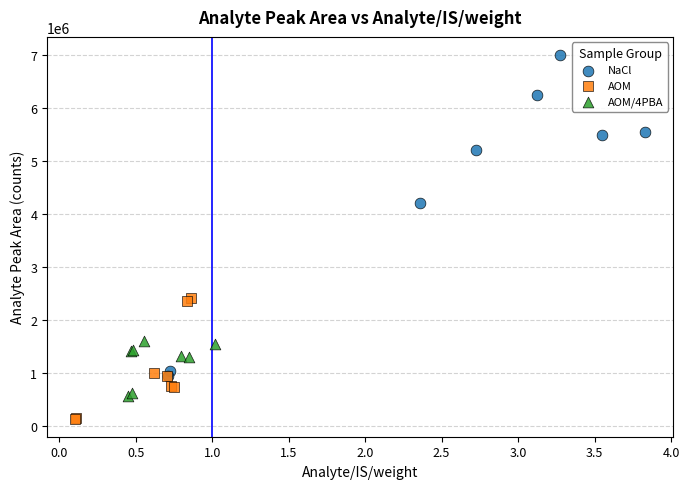

What are all the series names shown in the legend?

NaCl, AOM, AOM/4PBA